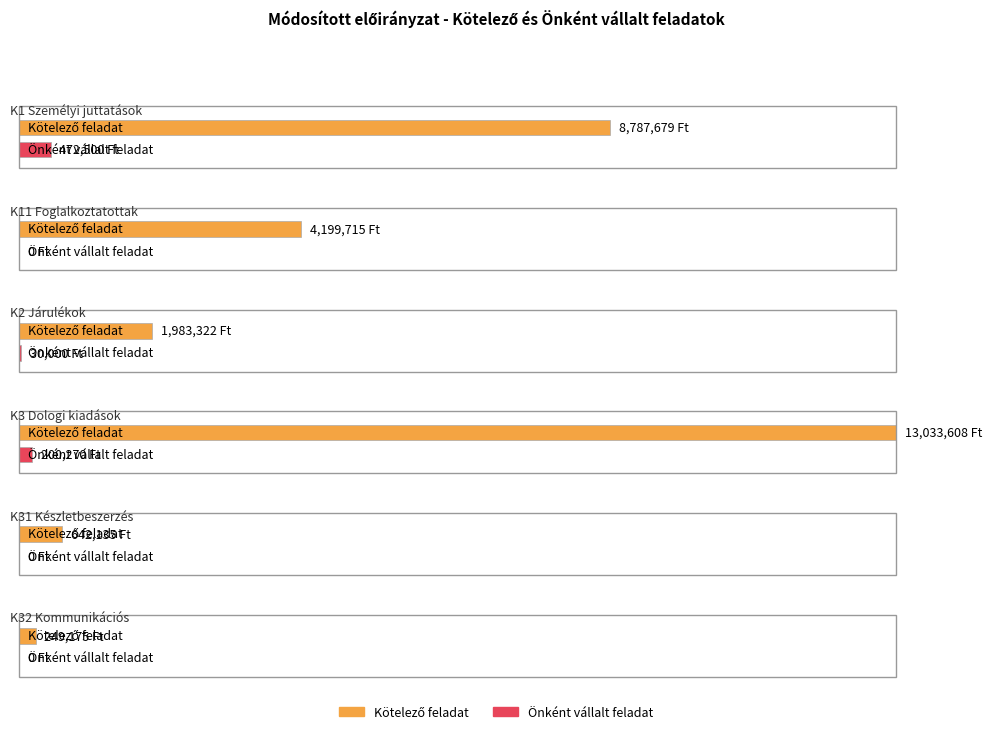

The value of Önként vállalt feladat at K32 Kommunikációs is 161502. True or false?

False